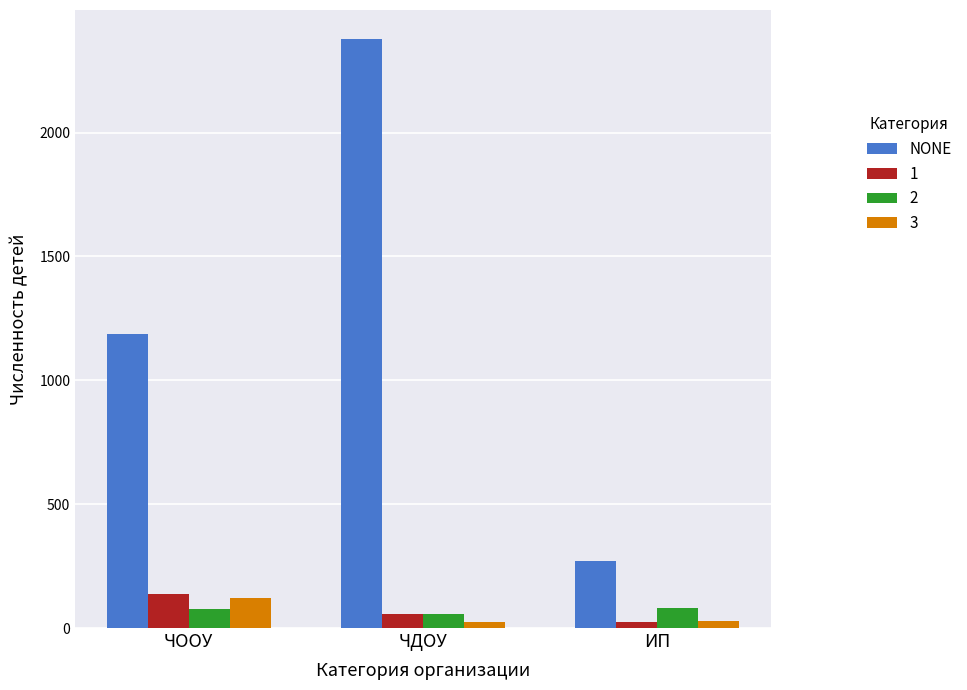

True or false: 3 has a value of 123 at ЧООУ.

True